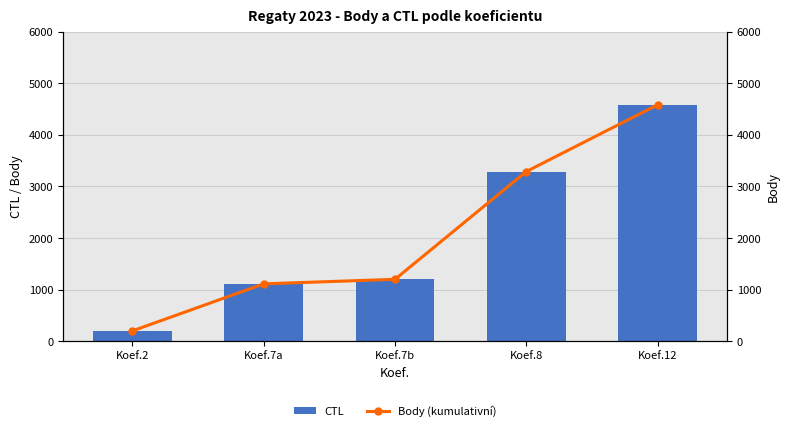

What is the total value across all series at Koef.12?

9164